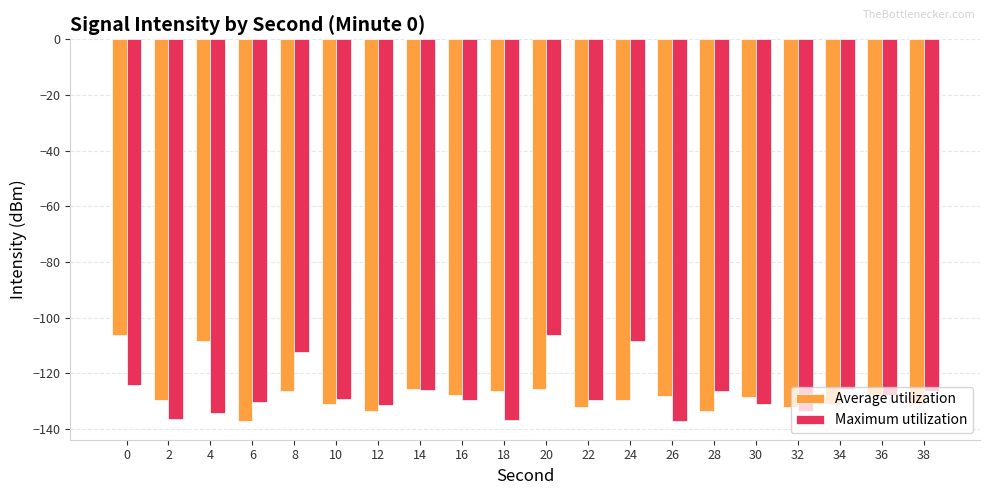

Which series changed the most between 24 and 34?

Maximum utilization